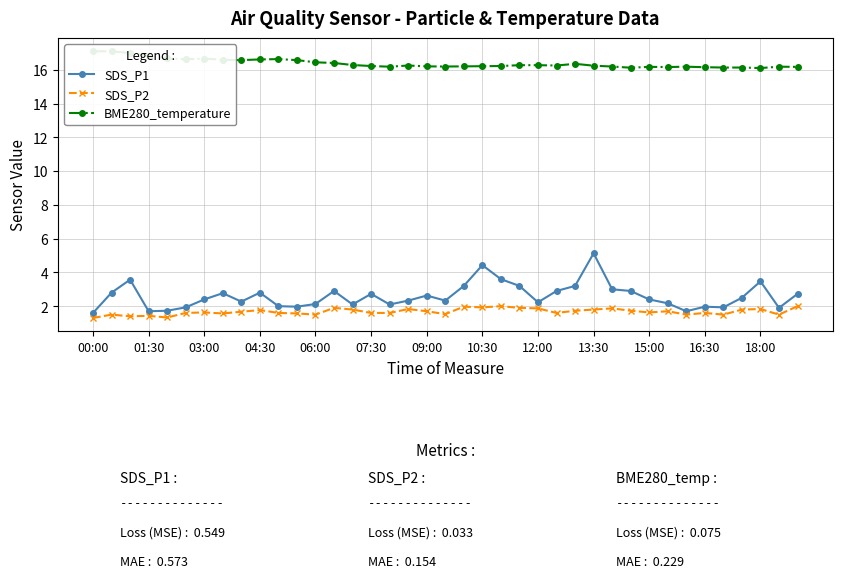

The value of SDS_P1 at 22 is 3.6. True or false?

True